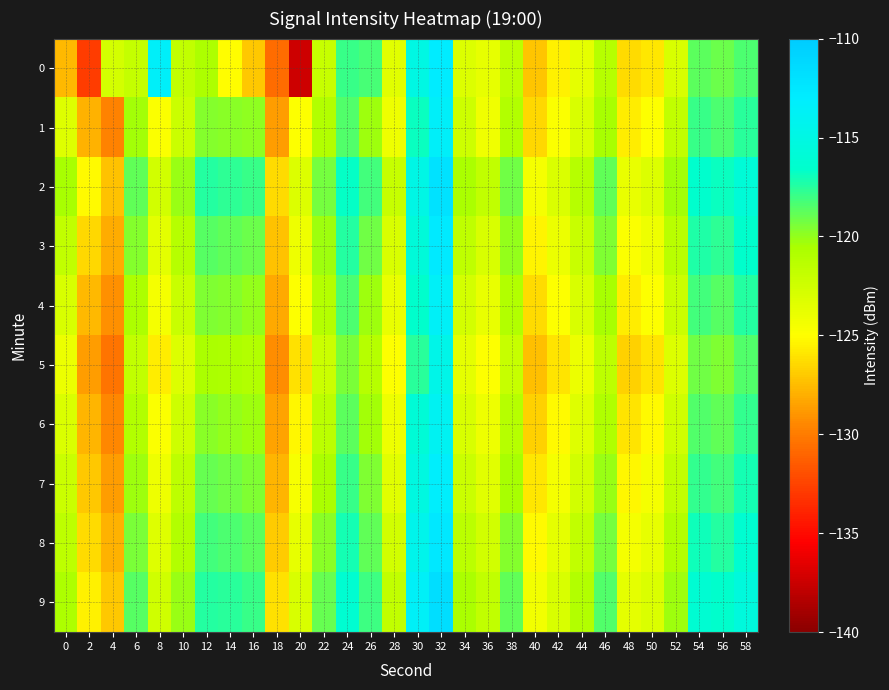

Reading right to left, what are all the values shown in this chart?

0: 58=-118.4	56=-119.1	54=-118.7	52=-122.9	50=-125.9	48=-126.4	46=-121.2	44=-123.7	42=-125.5	40=-127.2	38=-121.5	36=-123.8	34=-123.2	32=-112.9	30=-115.0	28=-123.5	26=-118.2	24=-117.9	22=-122.1	20=-137.4	18=-130.7	16=-127.0	14=-125.0	12=-120.8	10=-121.8	8=-113.4	6=-121.9	4=-122.7	2=-132.8	0=-127.6
1: 58=-117.6	56=-118.4	54=-117.9	52=-121.8	50=-124.9	48=-125.7	46=-120.5	44=-122.9	42=-124.8	40=-126.5	38=-120.9	36=-124.2	34=-122.4	32=-113.5	30=-116.8	28=-124.1	26=-120.3	24=-118.5	22=-121.0	20=-125.0	18=-128.7	16=-119.9	14=-119.8	12=-119.7	10=-122.3	8=-124.8	6=-120.3	4=-129.8	2=-127.9	0=-123.3
2: 58=-115.8	56=-116.9	54=-116.5	52=-120.4	50=-123.2	48=-123.9	46=-118.8	44=-121.2	42=-123.1	40=-124.5	38=-119.2	36=-121.8	34=-120.6	32=-112.0	30=-114.9	28=-122.0	26=-118.1	24=-116.7	22=-119.3	20=-123.2	18=-126.4	16=-117.9	14=-117.7	12=-117.5	10=-120.1	8=-122.6	6=-118.9	4=-127.3	2=-125.2	0=-120.5
3: 58=-116.6	56=-117.7	54=-117.3	52=-121.3	50=-124.1	48=-124.8	46=-119.6	44=-122.1	42=-124.0	40=-125.4	38=-120.0	36=-122.9	34=-121.7	32=-112.8	30=-115.7	28=-123.0	26=-119.2	24=-117.5	22=-120.2	20=-124.1	18=-127.3	16=-119.1	14=-118.8	12=-118.6	10=-121.2	8=-123.5	6=-119.7	4=-128.1	2=-126.5	0=-121.8
4: 58=-117.5	56=-118.6	54=-118.2	52=-122.2	50=-125.0	48=-125.7	46=-120.5	44=-123.0	42=-125.0	40=-126.4	38=-121.0	36=-123.9	34=-122.7	32=-113.6	30=-116.6	28=-123.9	26=-120.2	24=-118.4	22=-121.1	20=-125.0	18=-128.2	16=-120.0	14=-119.7	12=-119.5	10=-122.1	8=-124.5	6=-120.7	4=-129.2	2=-127.6	0=-122.9
5: 58=-118.5	56=-119.6	54=-119.2	52=-123.2	50=-126.0	48=-126.7	46=-121.5	44=-124.0	42=-126.0	40=-127.4	38=-122.0	36=-124.9	34=-123.7	32=-114.6	30=-117.6	28=-124.9	26=-121.2	24=-119.4	22=-122.2	20=-126.1	18=-129.3	16=-121.0	14=-120.7	12=-120.6	10=-123.2	8=-125.6	6=-121.8	4=-130.3	2=-128.7	0=-124.0
6: 58=-117.8	56=-118.9	54=-118.5	52=-122.5	50=-125.2	48=-126.0	46=-120.8	44=-123.3	42=-125.2	40=-126.7	38=-121.2	36=-124.1	34=-122.9	32=-113.9	30=-115.9	28=-124.1	26=-120.4	24=-118.7	22=-121.4	20=-125.3	18=-128.5	16=-120.3	14=-120.0	12=-119.8	10=-122.4	8=-124.8	6=-121.0	4=-129.5	2=-127.8	0=-123.1
7: 58=-117.1	56=-118.2	54=-117.8	52=-121.8	50=-124.5	48=-125.3	46=-120.1	44=-122.6	42=-124.5	40=-125.9	38=-120.5	36=-123.4	34=-122.2	32=-113.2	30=-115.2	28=-123.4	26=-119.6	24=-117.9	22=-120.6	20=-124.6	18=-127.7	16=-119.5	14=-119.2	12=-119.0	10=-121.6	8=-124.1	6=-120.2	4=-128.7	2=-127.1	0=-122.3
8: 58=-116.3	56=-117.4	54=-117.0	52=-121.0	50=-123.8	48=-124.5	46=-119.3	44=-121.8	42=-123.7	40=-125.2	38=-119.7	36=-122.6	34=-121.4	32=-112.5	30=-114.4	28=-122.6	26=-118.8	24=-117.1	22=-119.8	20=-123.8	18=-126.9	16=-118.7	14=-118.4	12=-118.2	10=-120.9	8=-123.3	6=-119.4	4=-127.9	2=-126.3	0=-121.5
9: 58=-115.5	56=-116.6	54=-116.2	52=-120.2	50=-123.1	48=-123.7	46=-118.5	44=-121.0	42=-122.9	40=-124.4	38=-118.9	36=-121.8	34=-120.6	32=-111.7	30=-113.6	28=-121.8	26=-118.0	24=-116.3	22=-119.0	20=-123.0	18=-126.1	16=-117.9	14=-117.6	12=-117.4	10=-120.1	8=-122.5	6=-118.6	4=-127.1	2=-125.5	0=-120.7